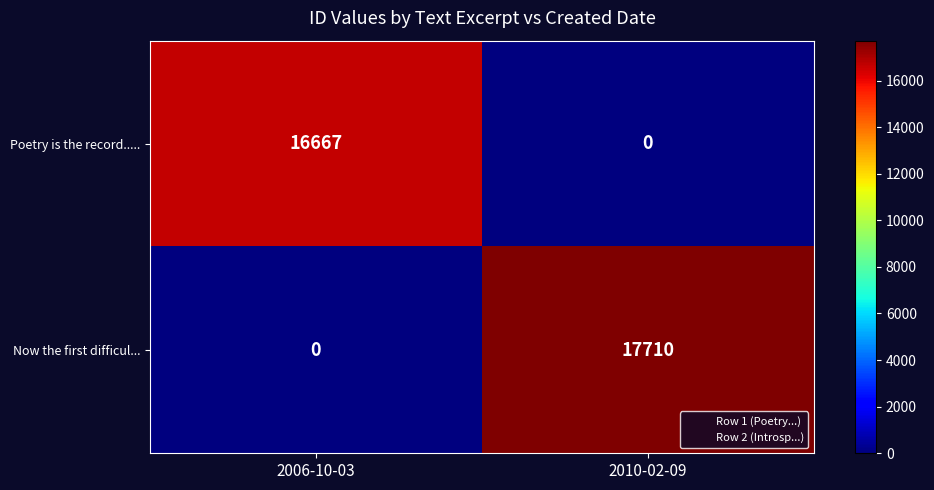

Is it true that Now the first difficul... equals 12107 at 2006-10-03?

False